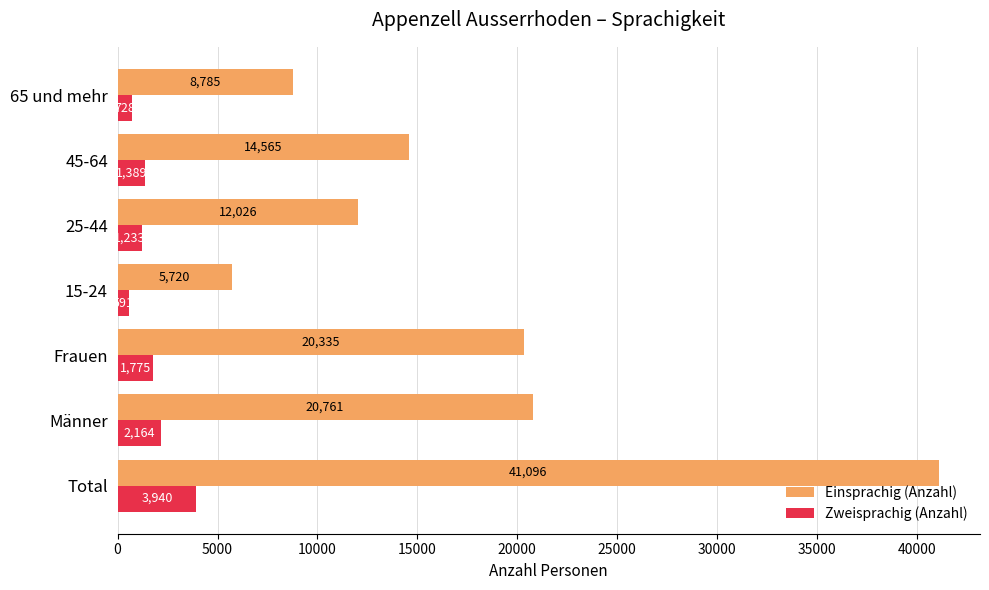

The value of Zweisprachig (Anzahl) at 65 und mehr is 727.7. True or false?

True